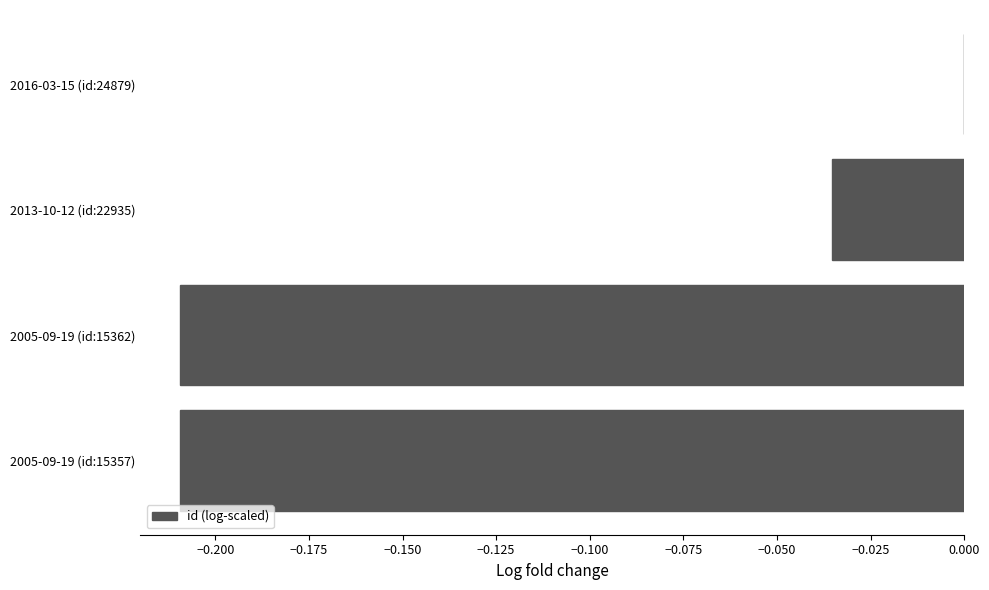

What is the sum of all values?

-0.5